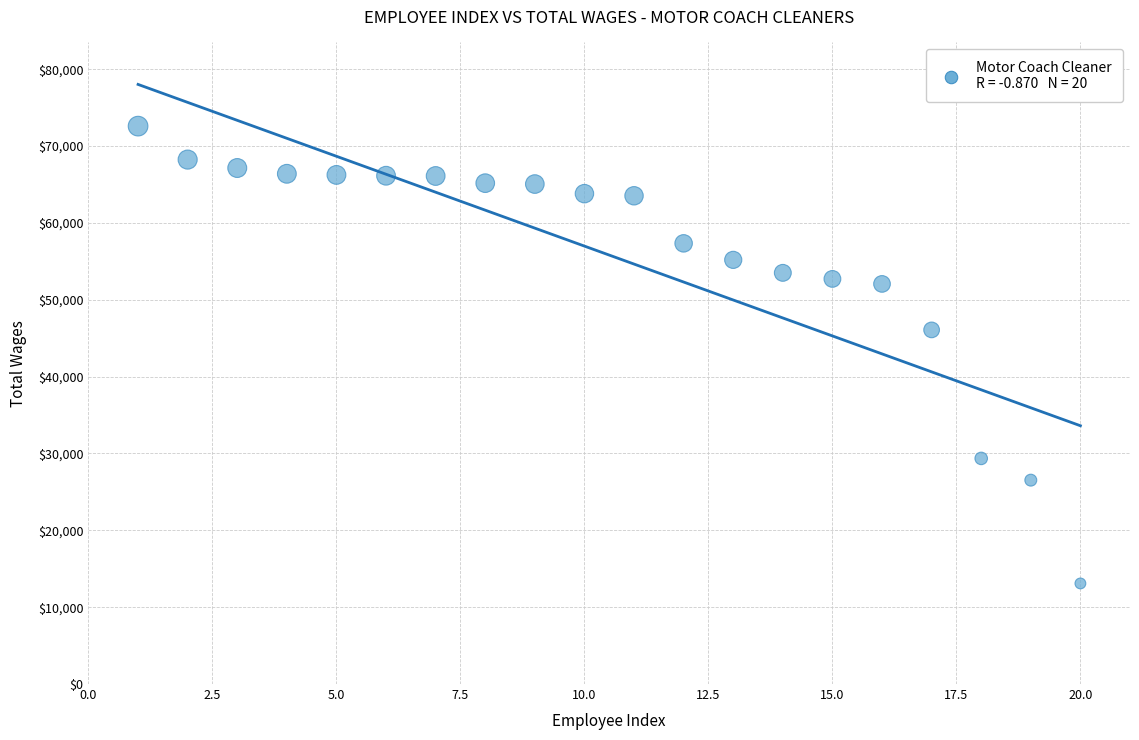

What is the range of X values (max minus min)?

19